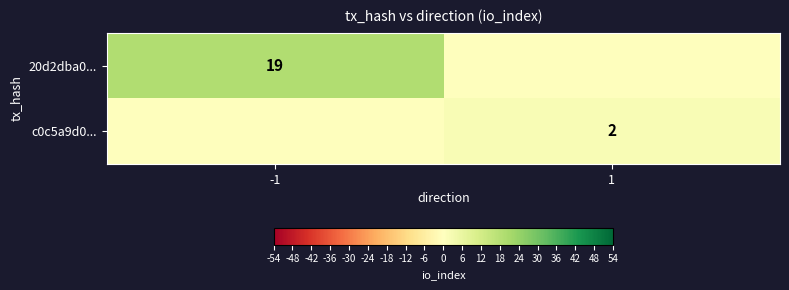

Is it true that 20d2dba0... equals 12 at -1?

False